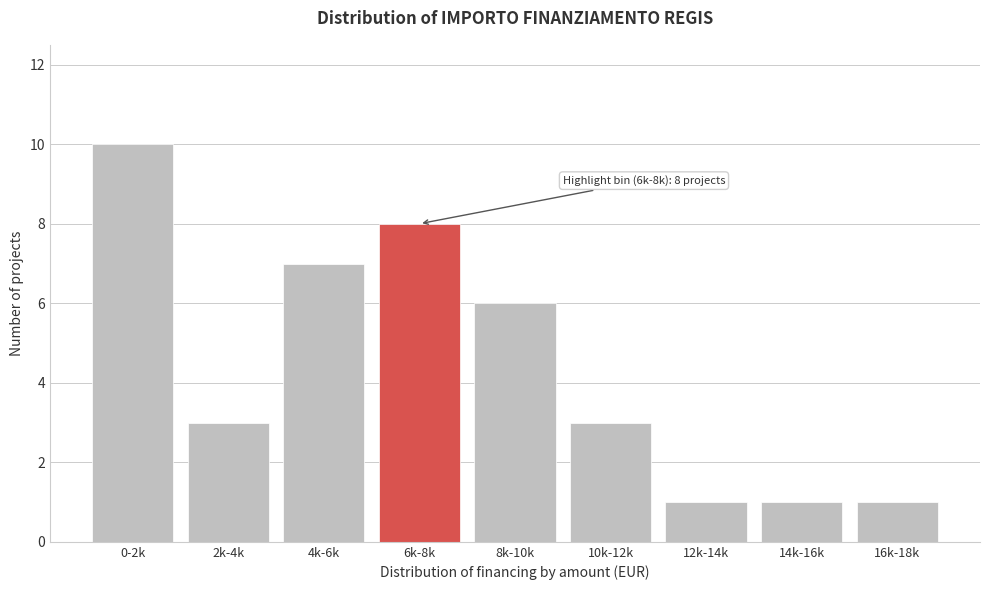

Reading right to left, transcribe all the data shown in this chart.

1	1	1	3	6	8	7	3	10